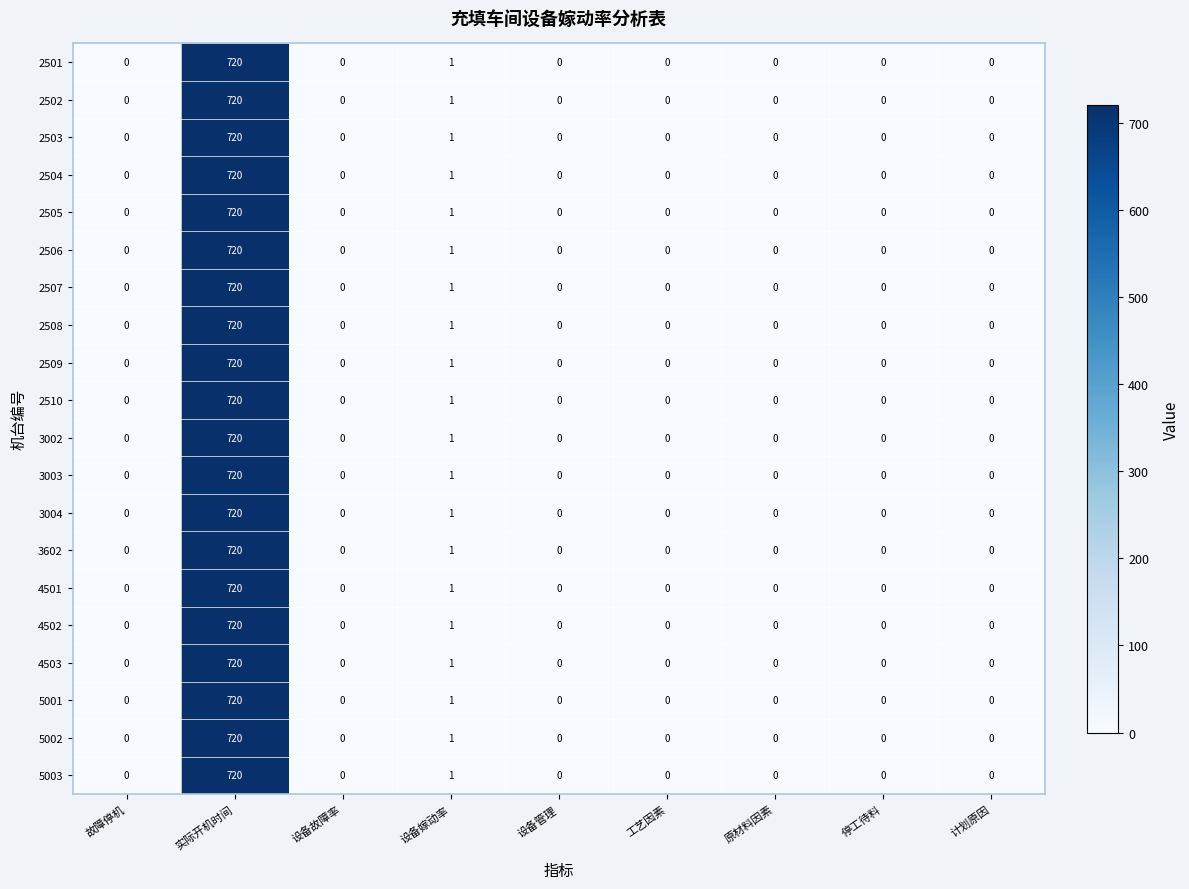

At how many categories does at least one series exceed 167?

1